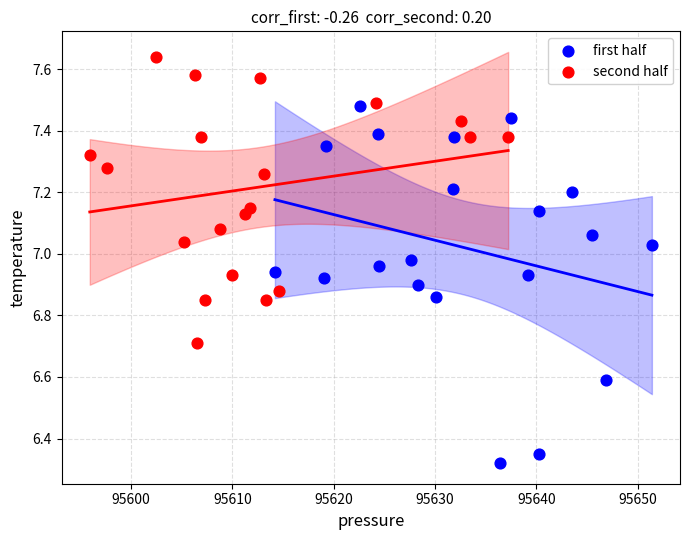

Which series has the largest Y range (max minus min)?

first half